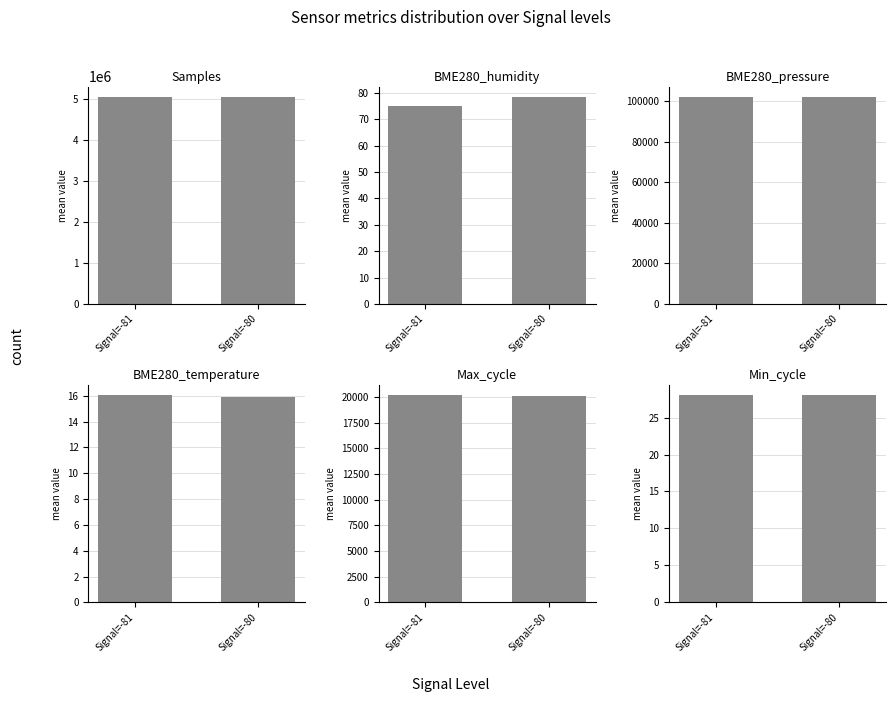

At which category is the sum across all series the highest?

Signal=-81